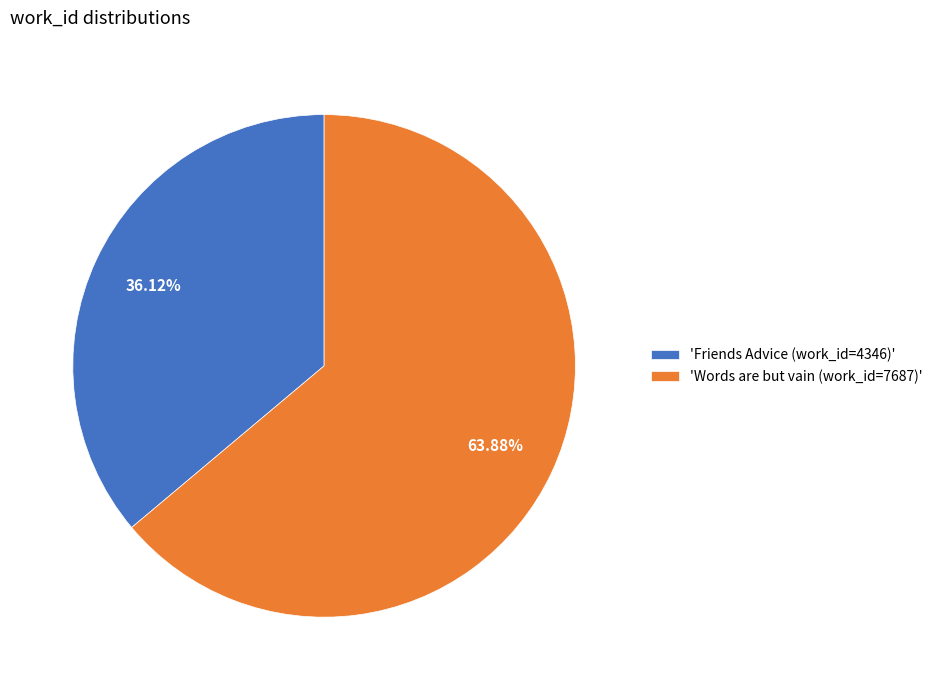

Which category has the biggest portion of the pie?

'Words are but vain (work_id=7687)'